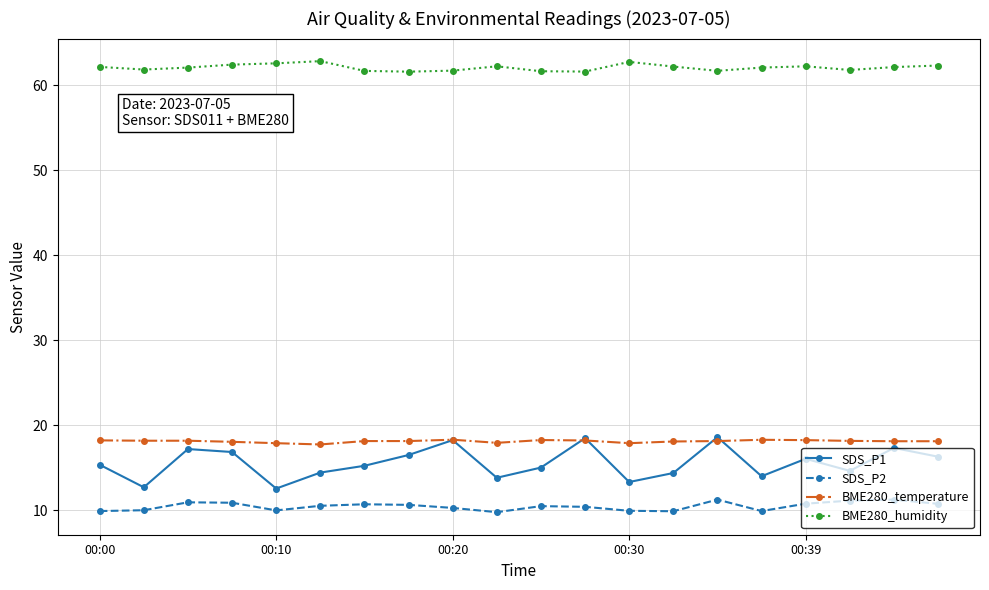

What is the minimum value for SDS_P1?

12.6